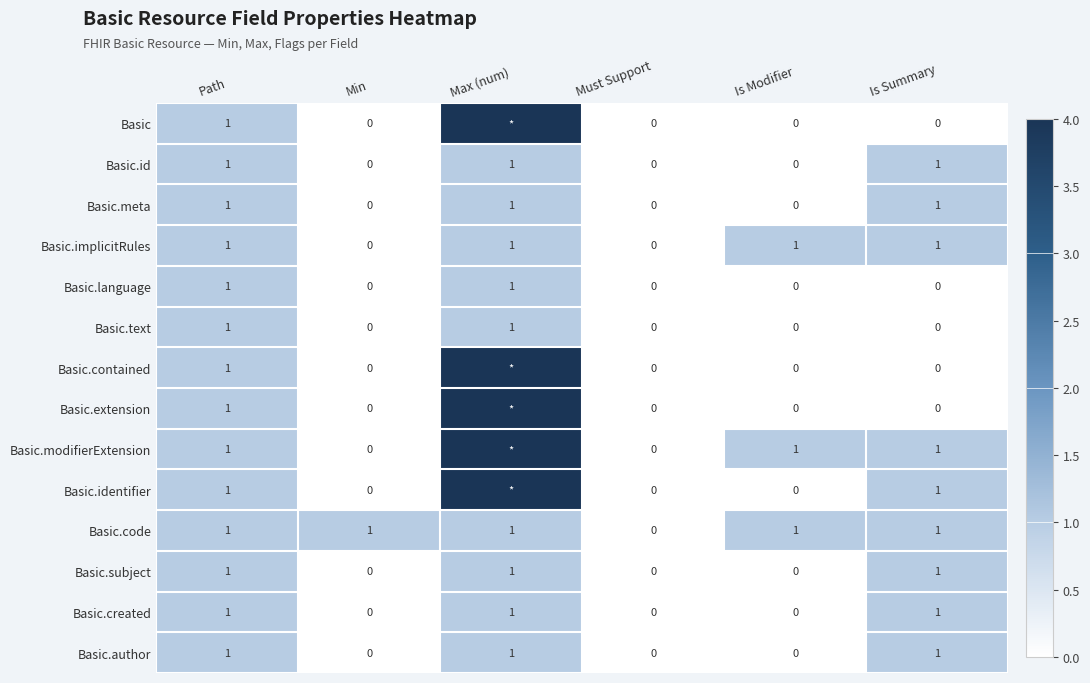

Which category has the lowest value across all series?

Min